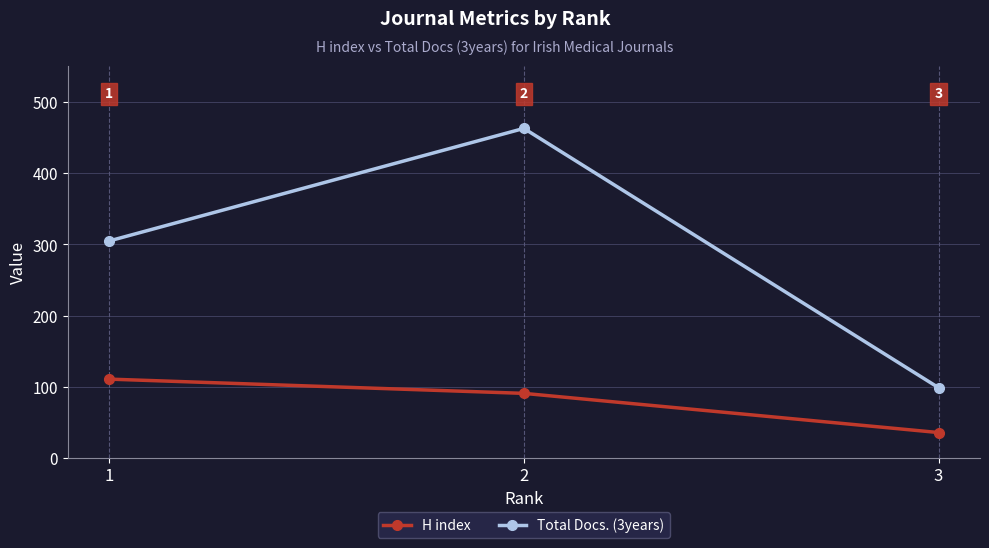

Which series has the largest total across all categories?

Total Docs. (3years)